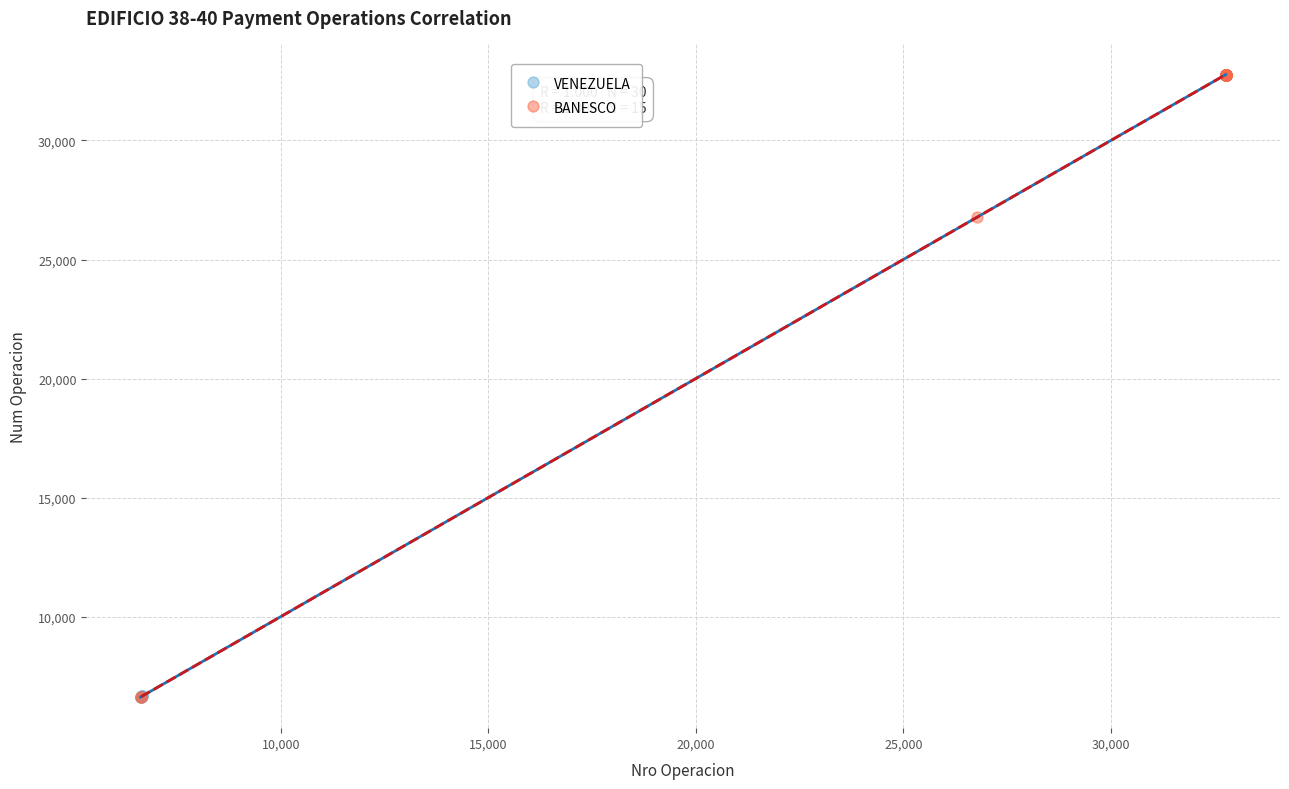

What are all the series names shown in the legend?

VENEZUELA, BANESCO